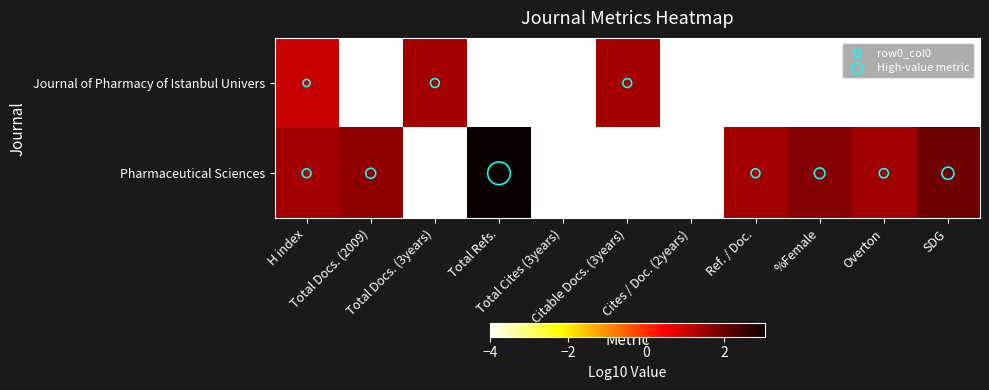

What is the total value across all series at Total Refs.?

-1.0